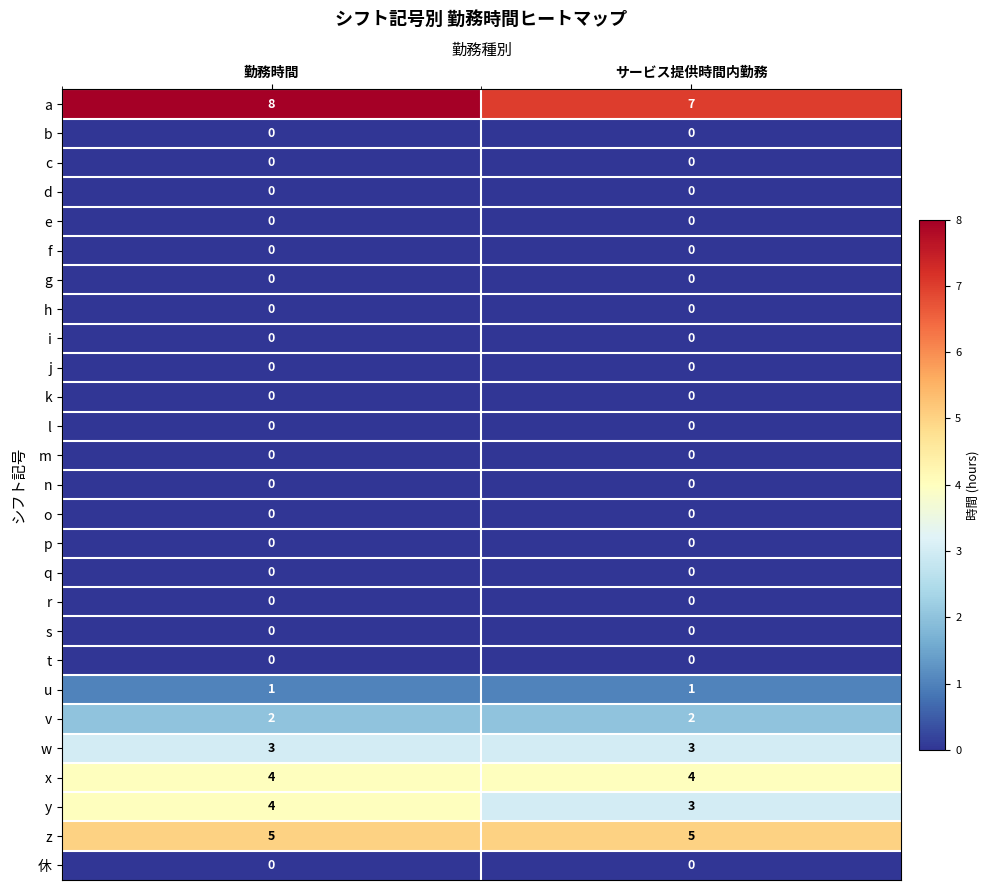

What is the approximate value of y at サービス提供時間内勤務?

3